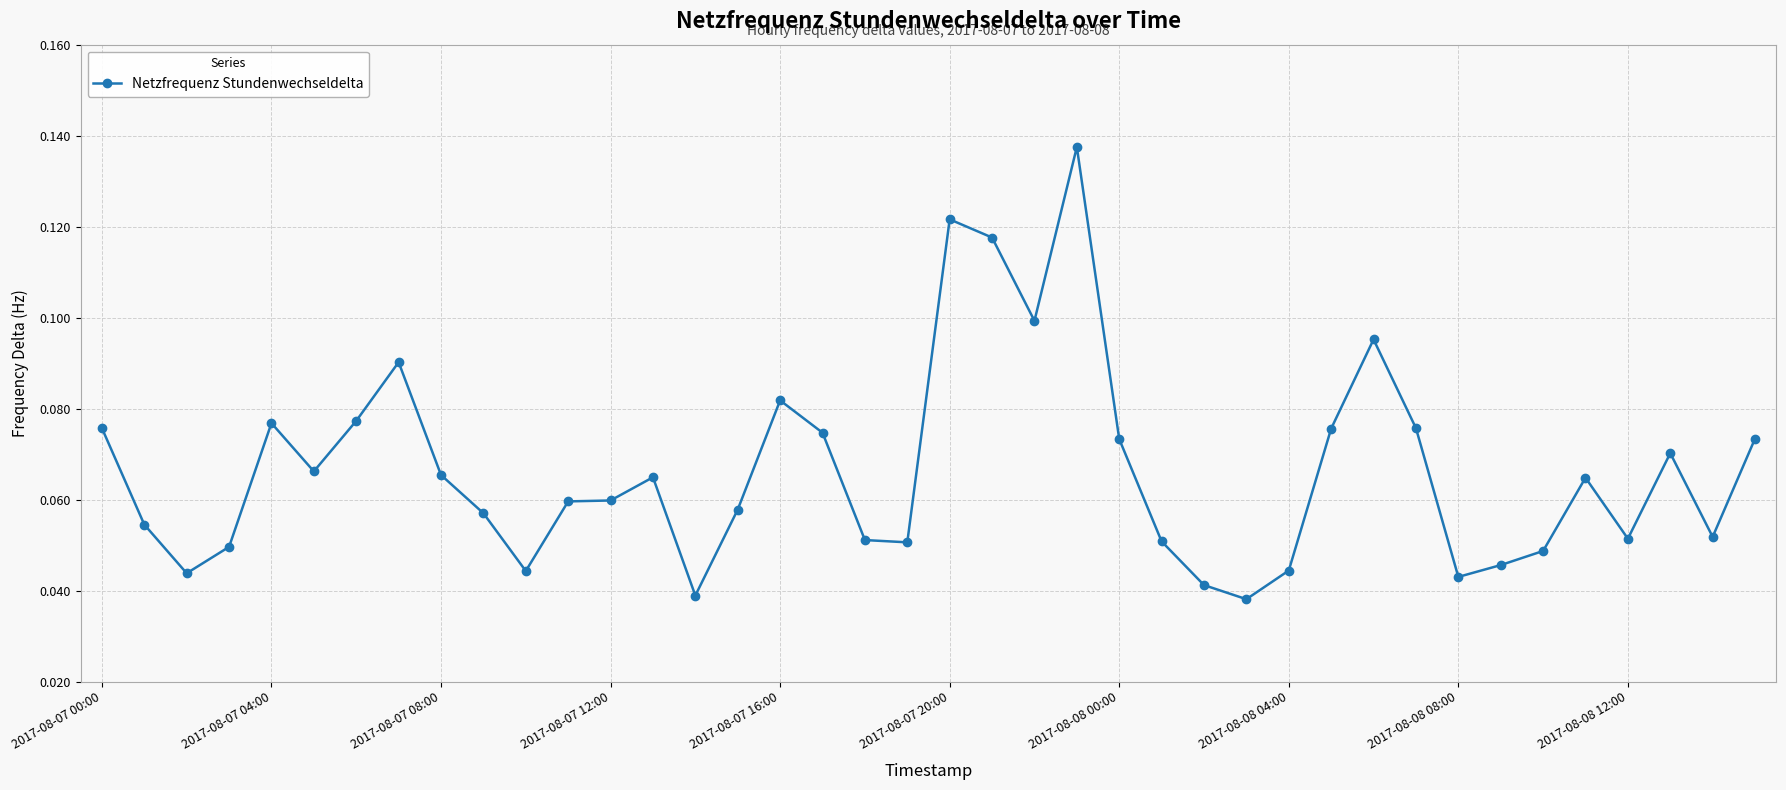

Count the values in the range 0 to 1.

40